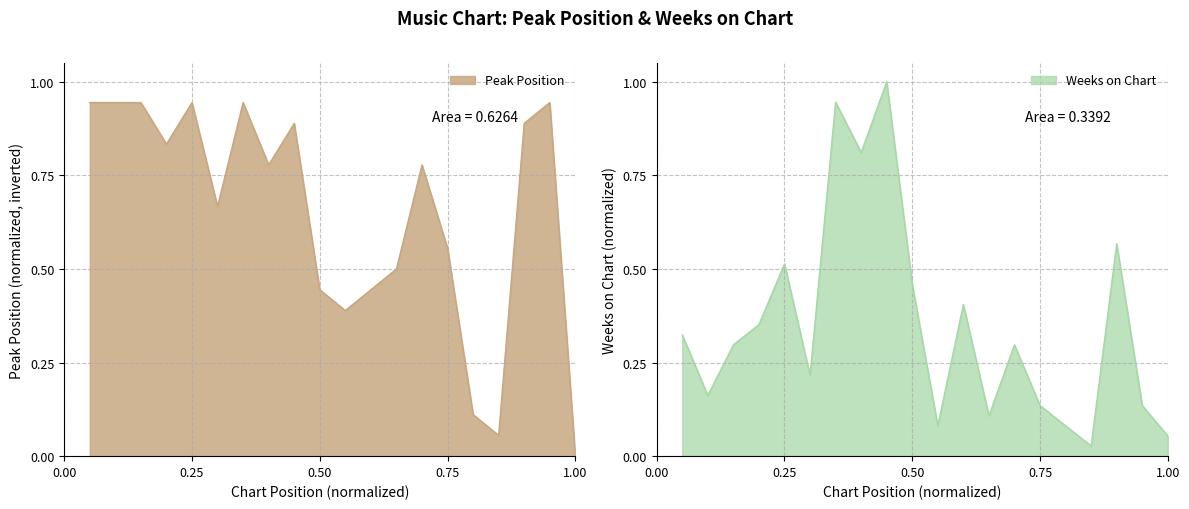

In Peak Position, how many points are lower than both neighbors (excluding endpoints)?

5